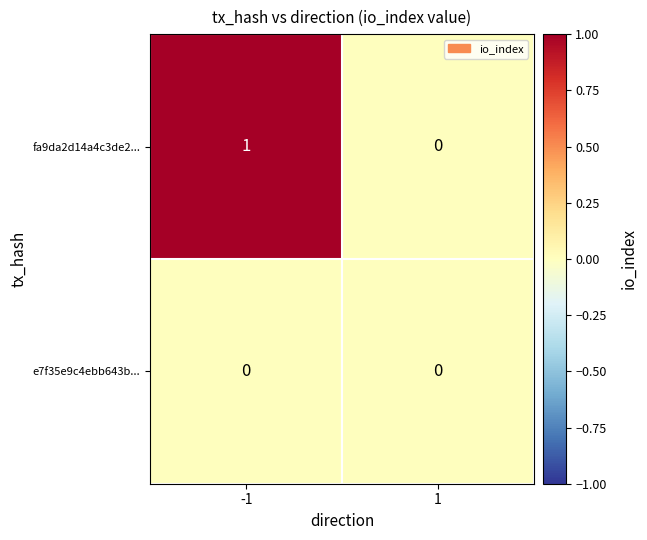

Is the value of fa9da2d14a4c3de2... at -1 greater than the value of e7f35e9c4ebb643b... at 1?

Yes